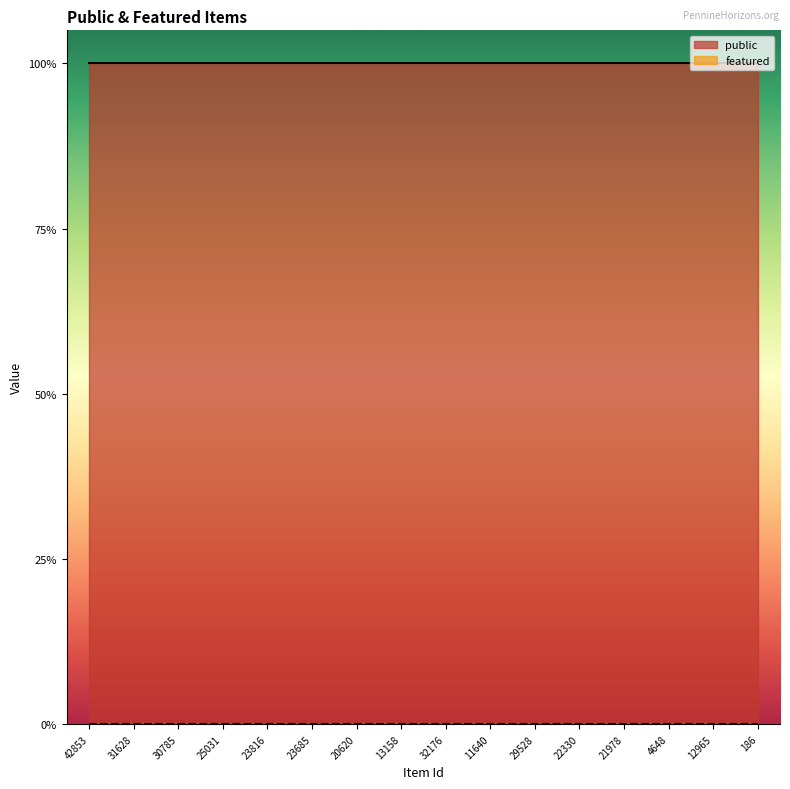

Which series changed the most between 31628 and 32176?

public